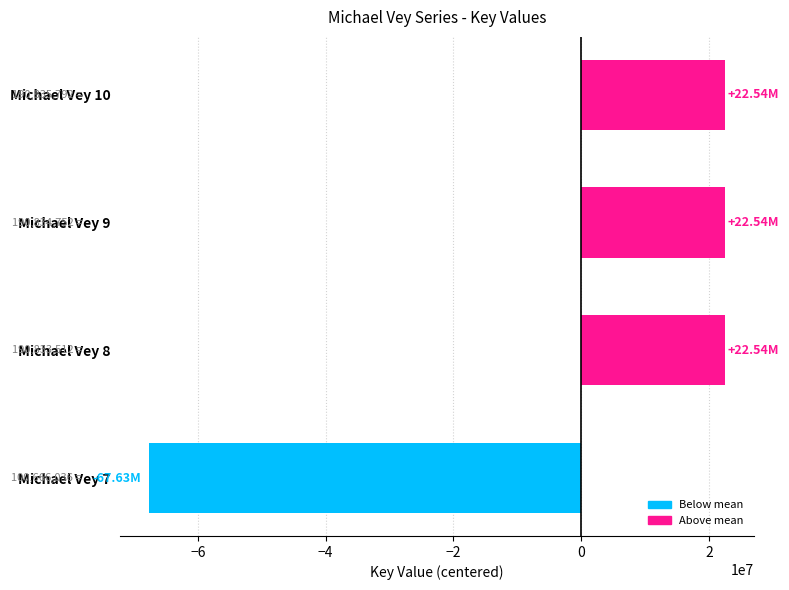

What is the difference between the maximum and minimum values?

90169756